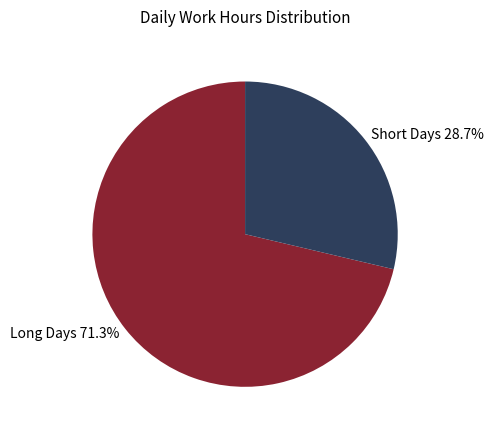

Which category has the smallest portion of the pie?

Short Days 28.7%